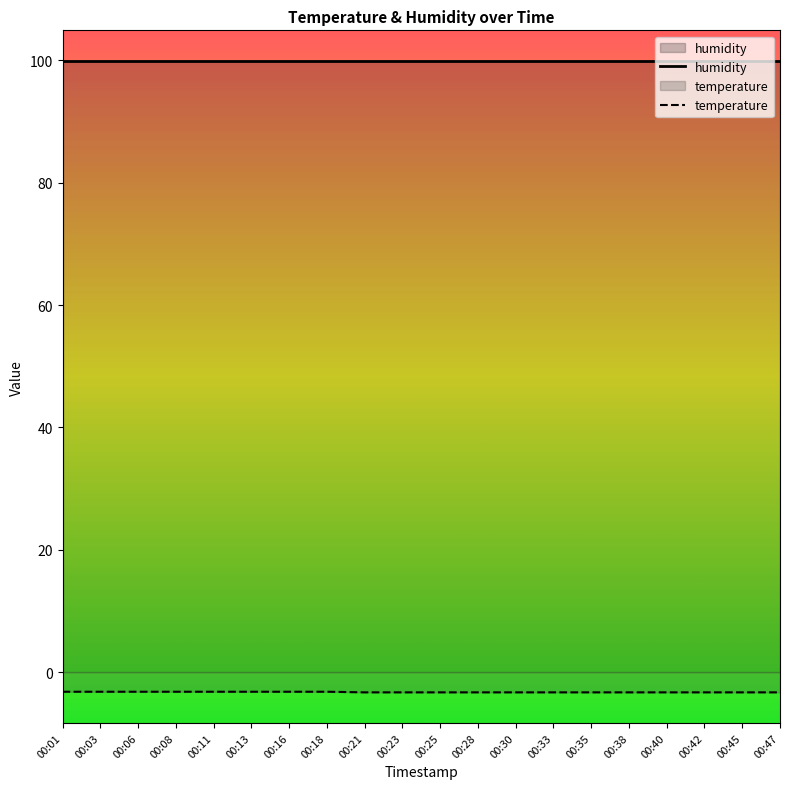

Which category has the highest value across all series?

00:01